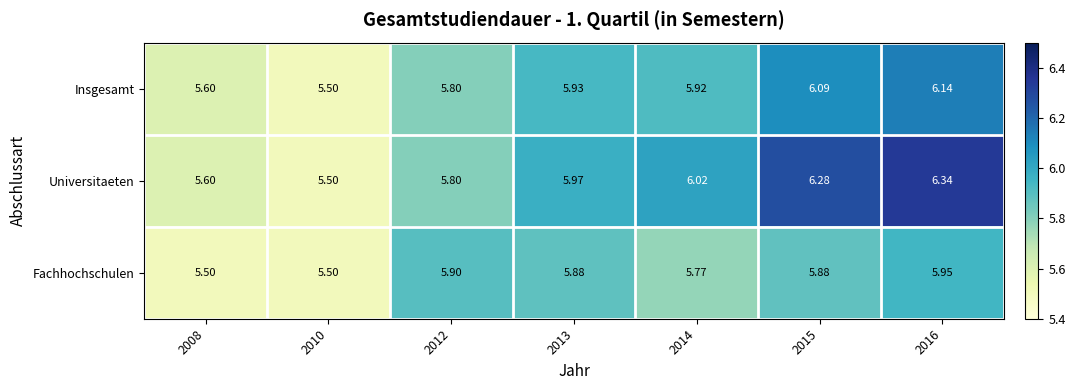

Which series changed the most between 2010 and 2012?

Fachhochschulen